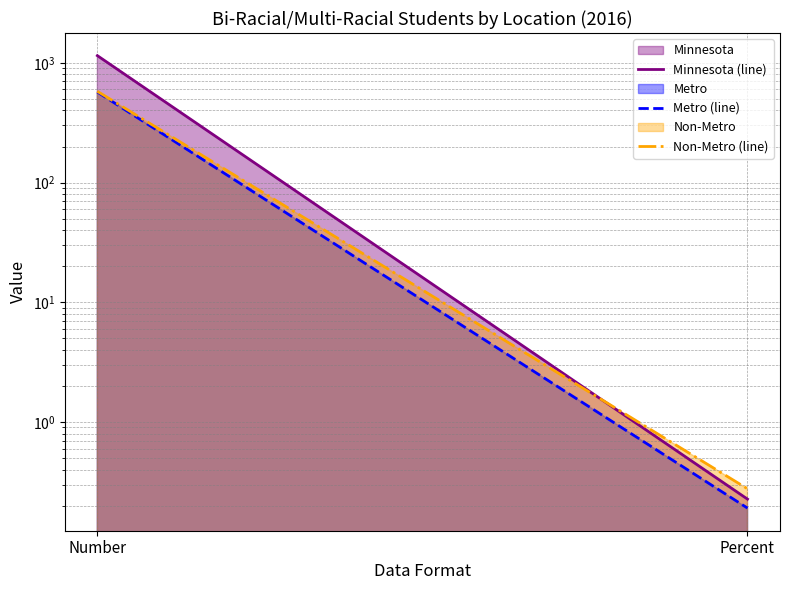

How many lines are shown in the chart?

3